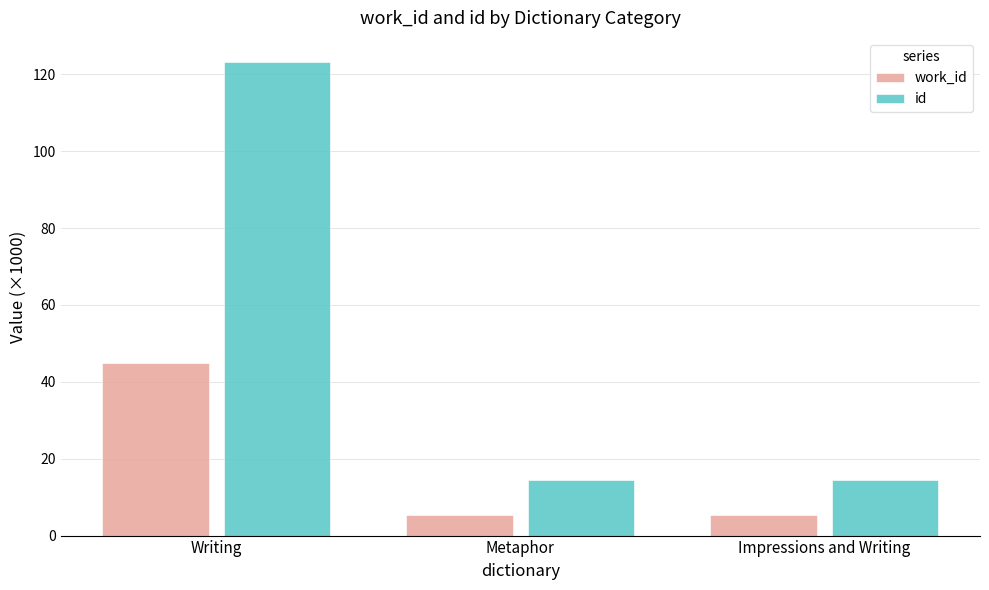

Are the bars horizontal?

No